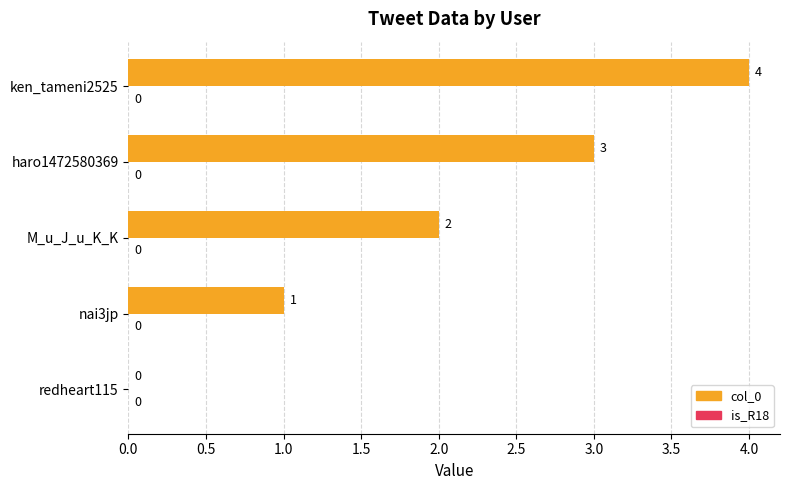

What is the greatest value displayed?

4